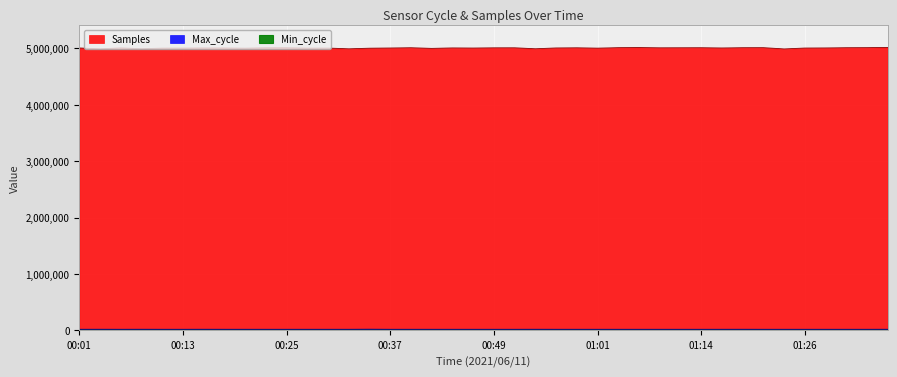

List the series in order of their peak value, lowest first.

Max_cycle, Samples